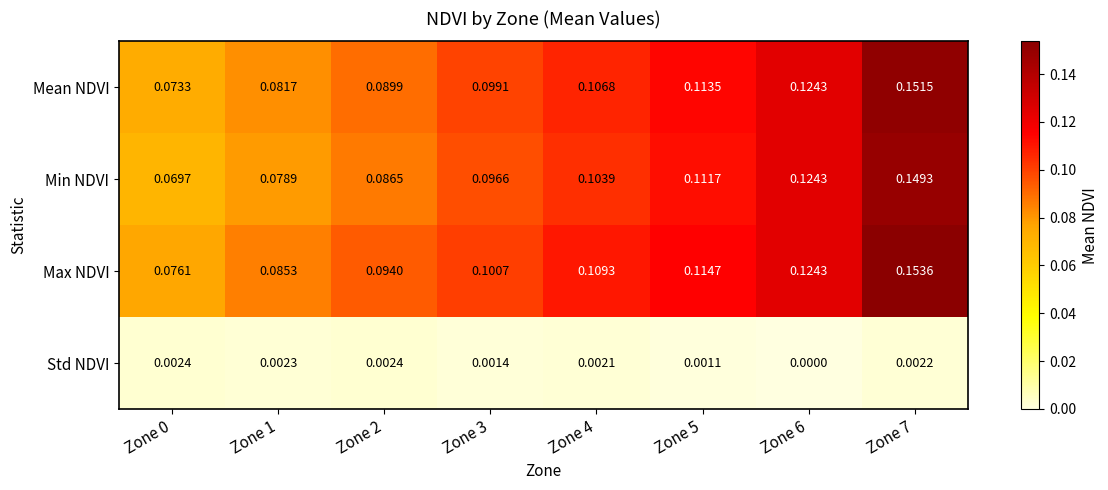

At how many categories does at least one series exceed 0?

8